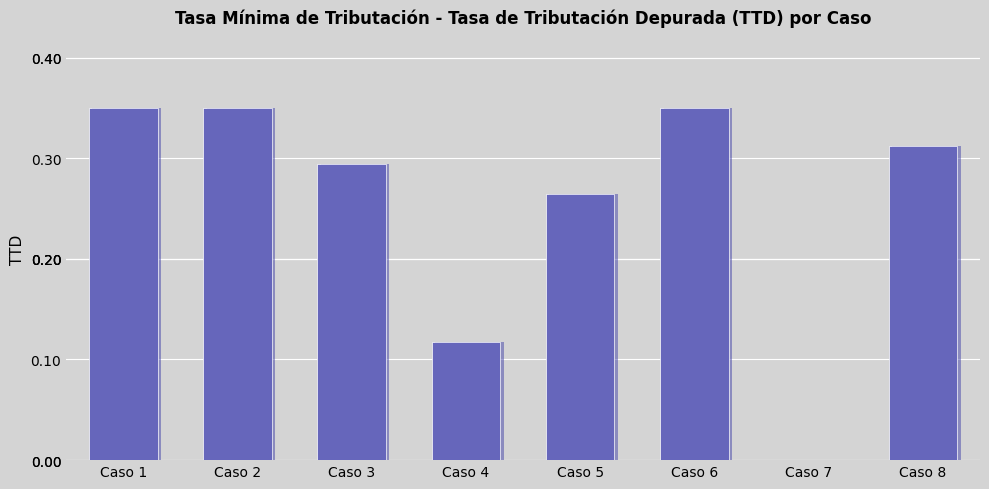

What is the sum of the values at Caso 6 and Caso 5?

0.6